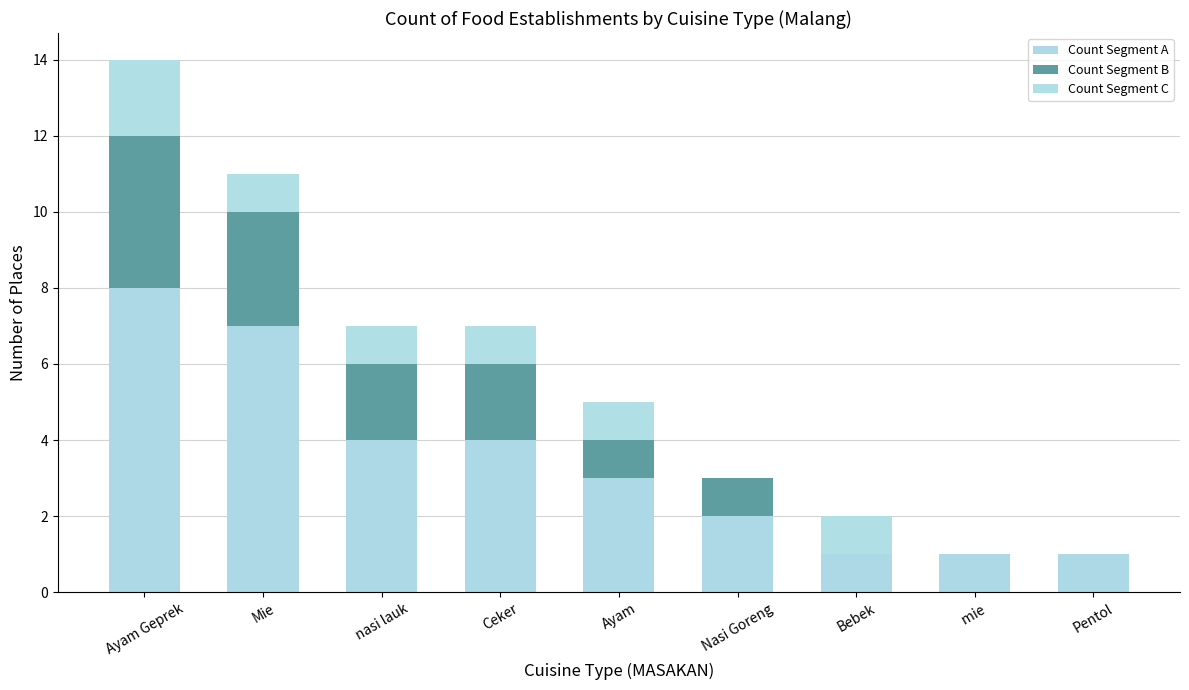

What are all the series names shown in the legend?

Count Segment A, Count Segment B, Count Segment C